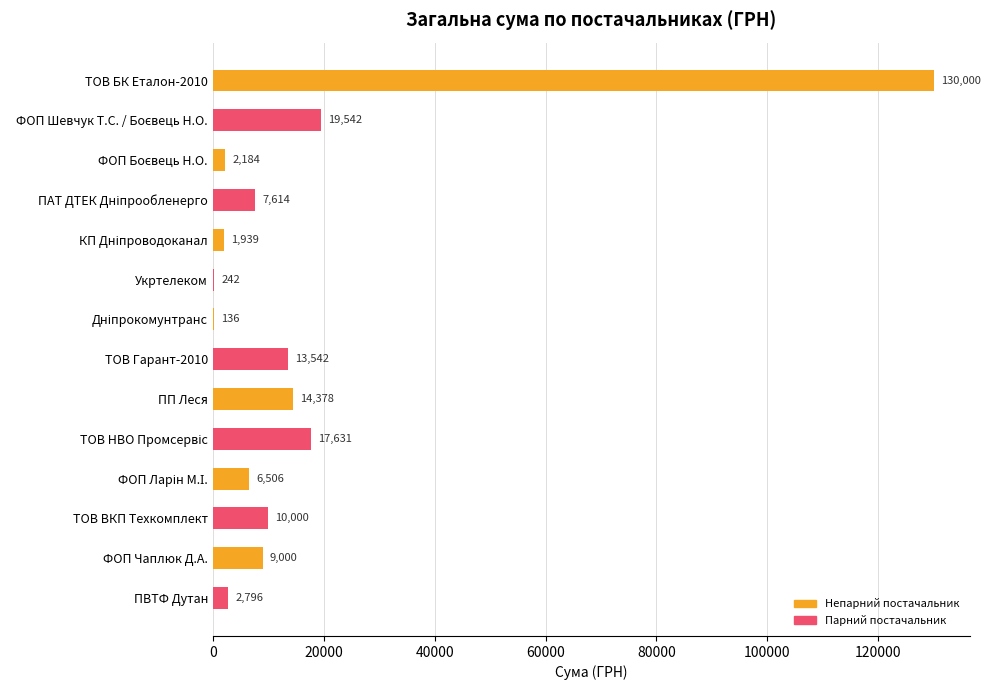

The chart shows a value of 14378.2 at ПП Леся. True or false?

True